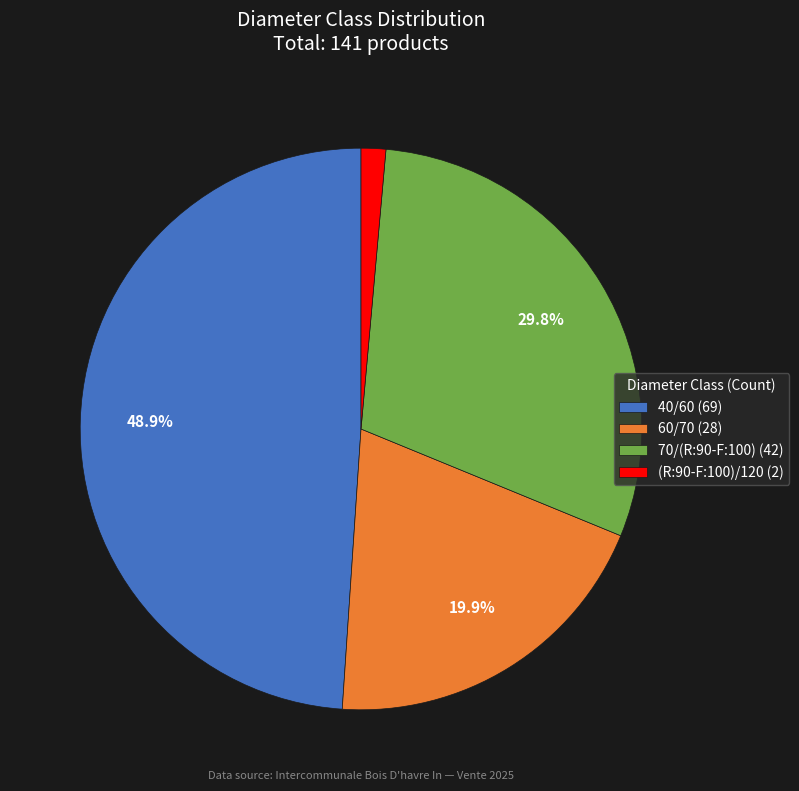

Which slice is the largest?

40/60